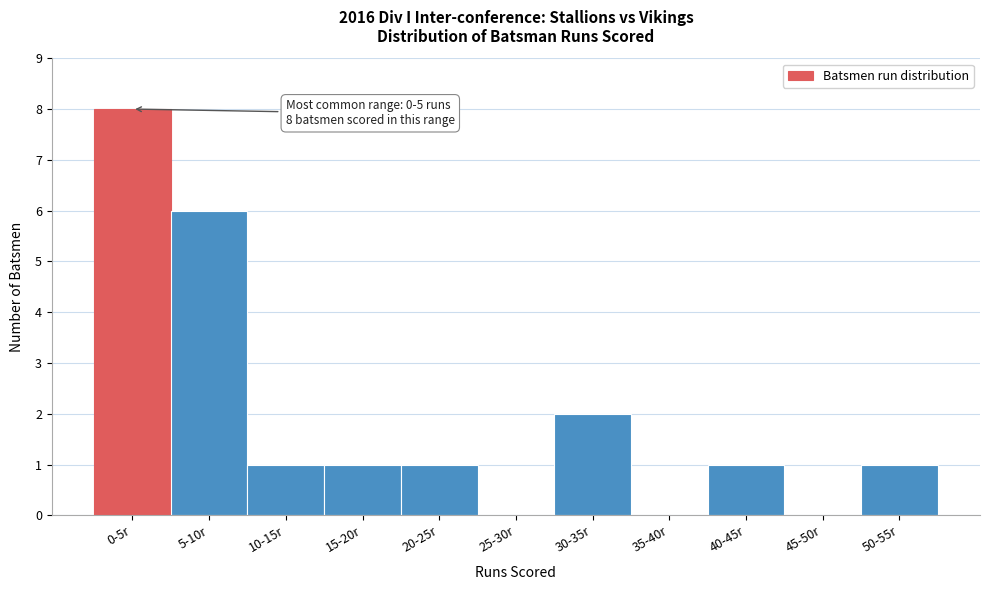

Reading left to right, transcribe all the data shown in this chart.

0-5r=8	5-10r=6	10-15r=1	15-20r=1	20-25r=1	25-30r=0	30-35r=2	35-40r=0	40-45r=1	45-50r=0	50-55r=1